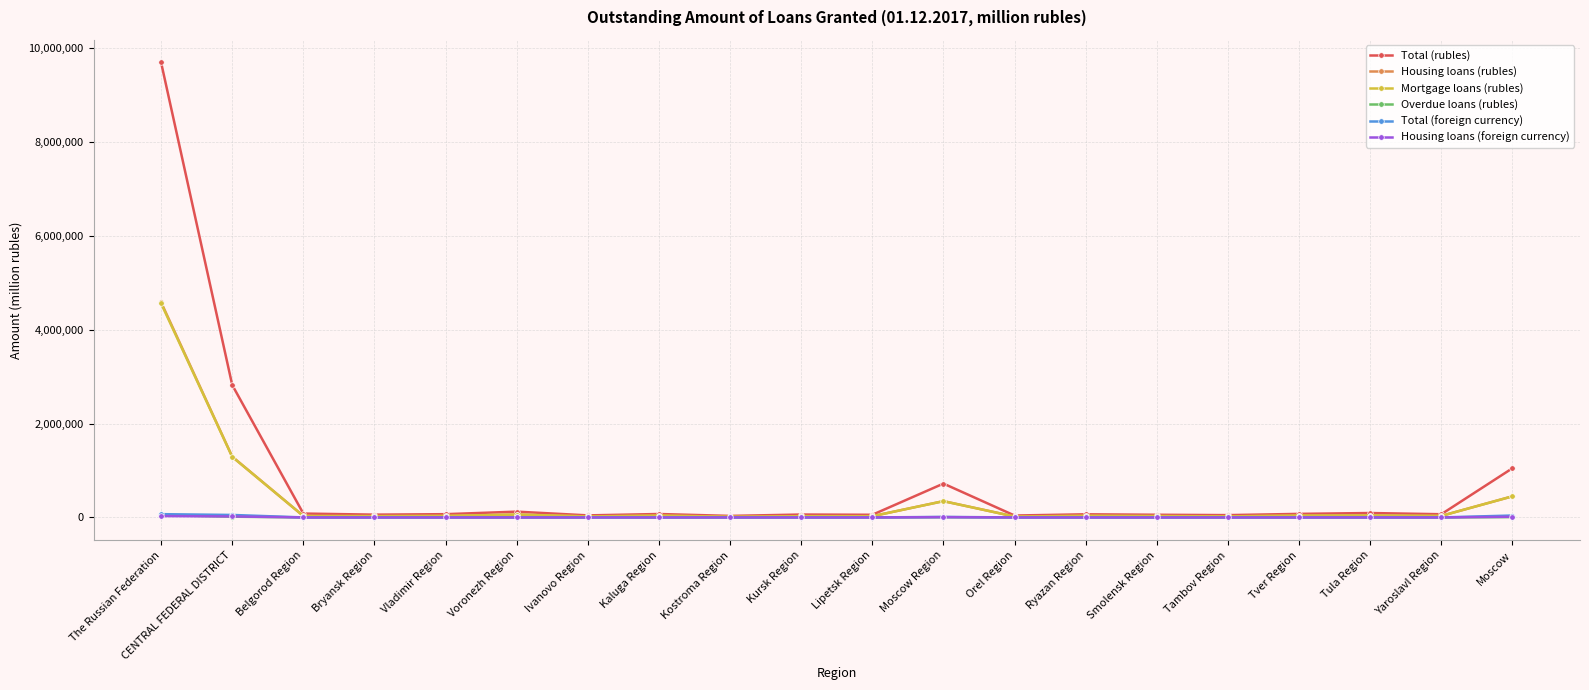

True or false: Total (rubles) has more than 1 points higher than both neighbors.

True